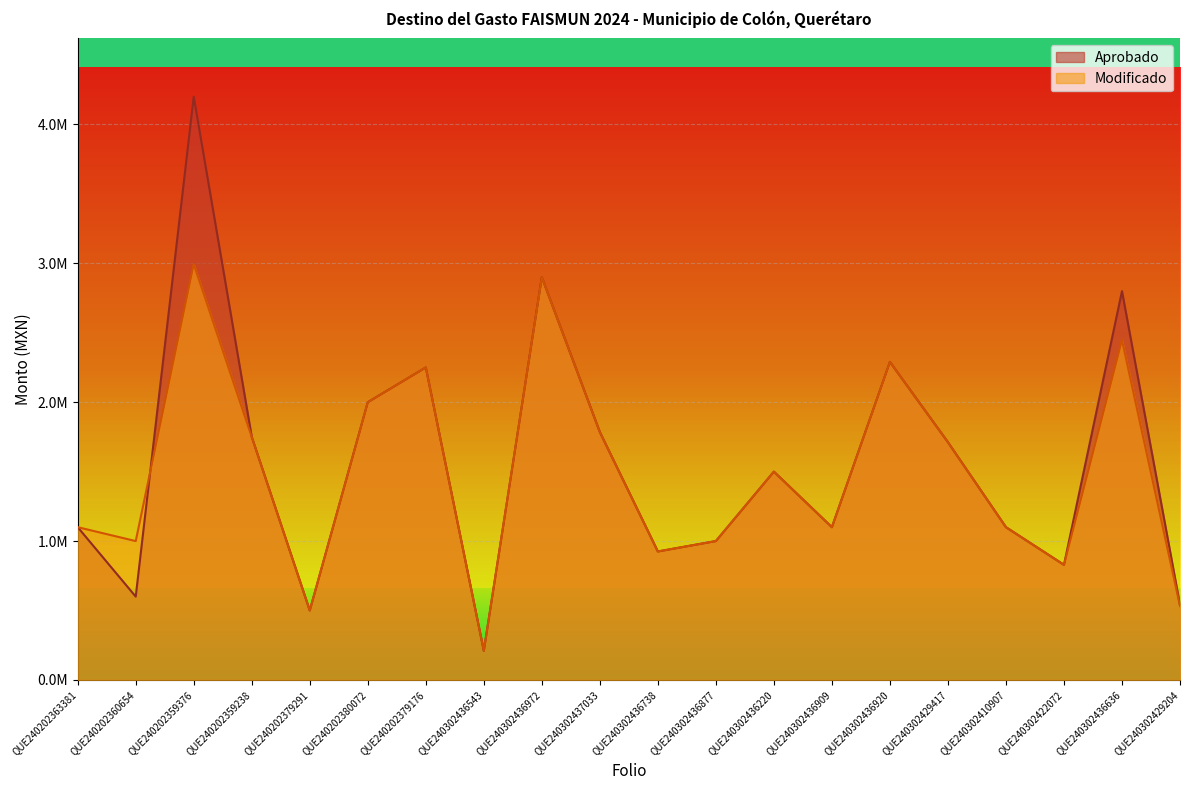

How many values in the Modificado series exceed 1500000?

9